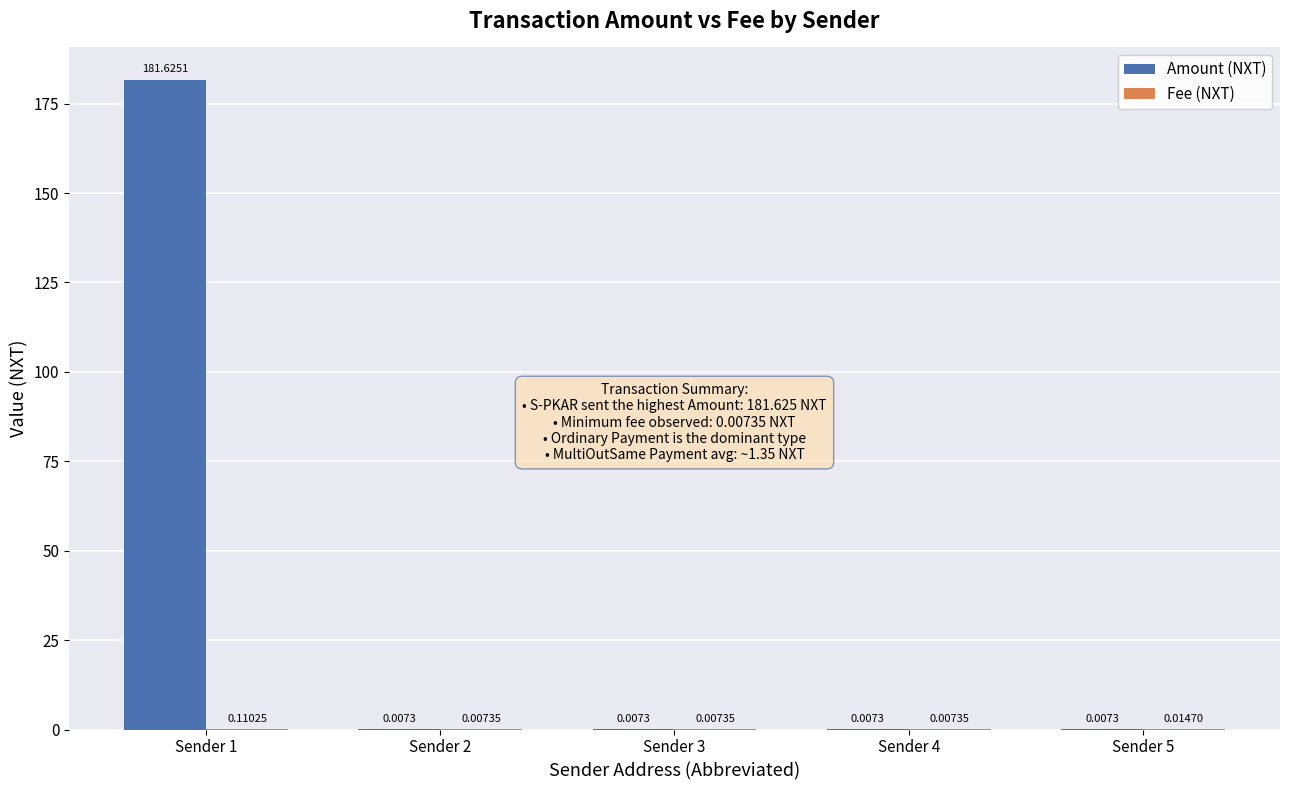

How many groups of bars are there?

5